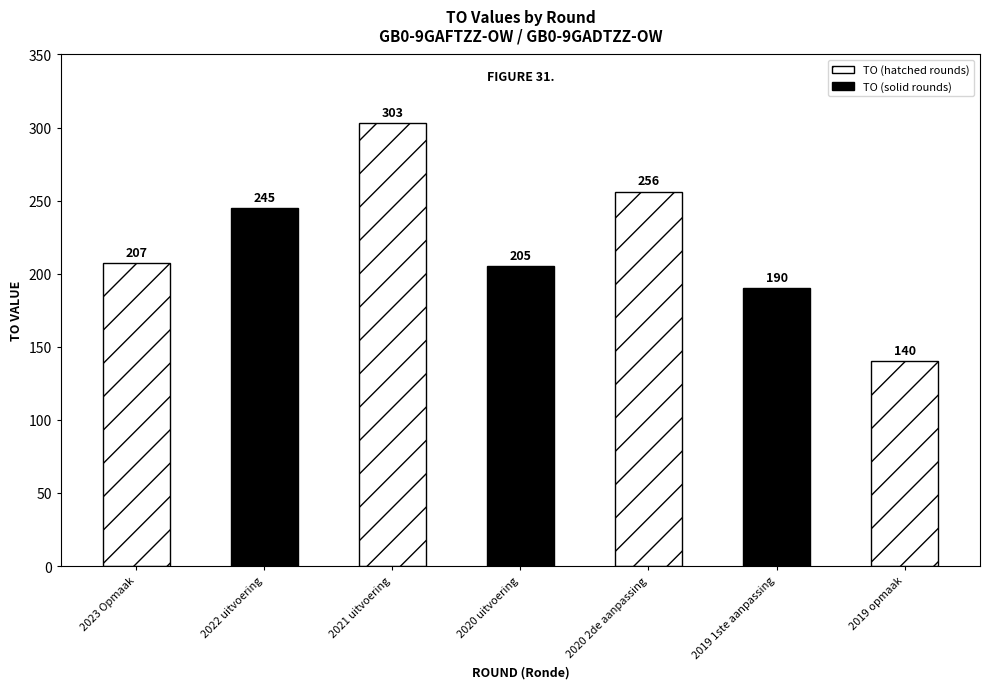

The value at 2021 uitvoering is 303. True or false?

True